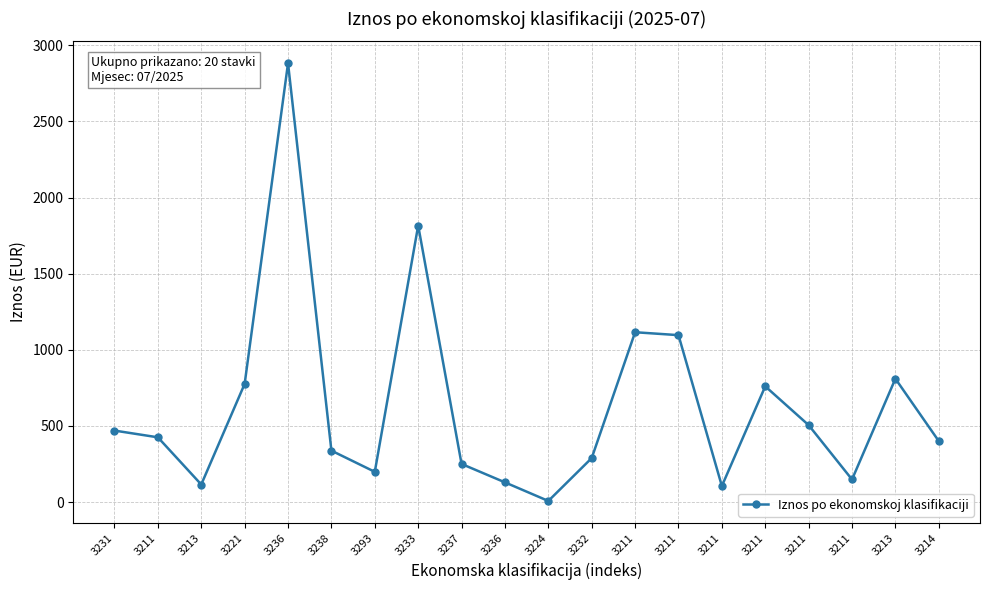

Where is the first local maximum?

3236